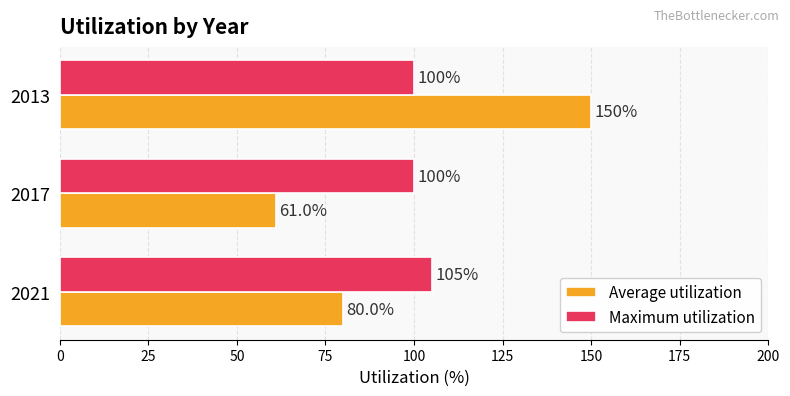

Rank the categories by Average utilization value from lowest to highest.

2017, 2021, 2013